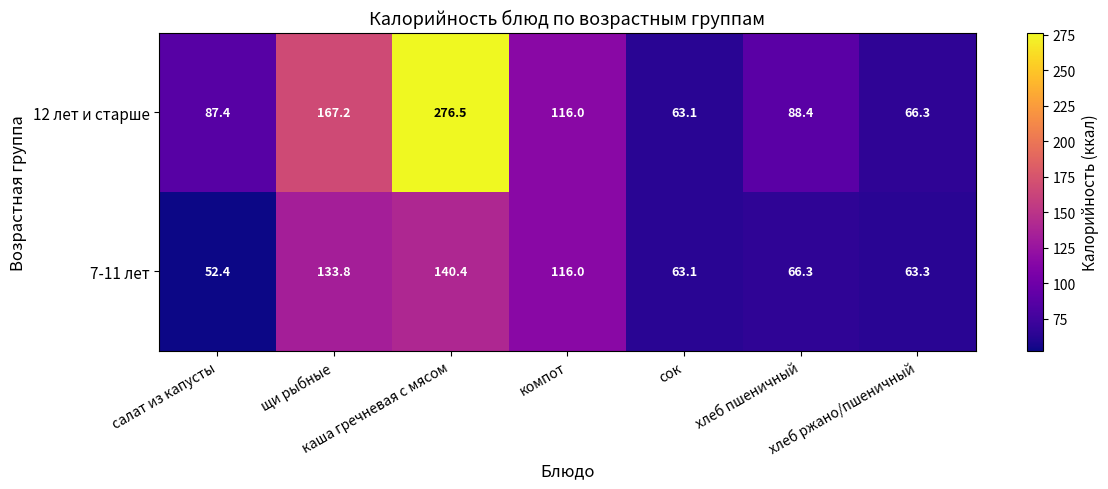

What is the difference between the maximum and minimum values in the 12 лет и старше series?

213.4